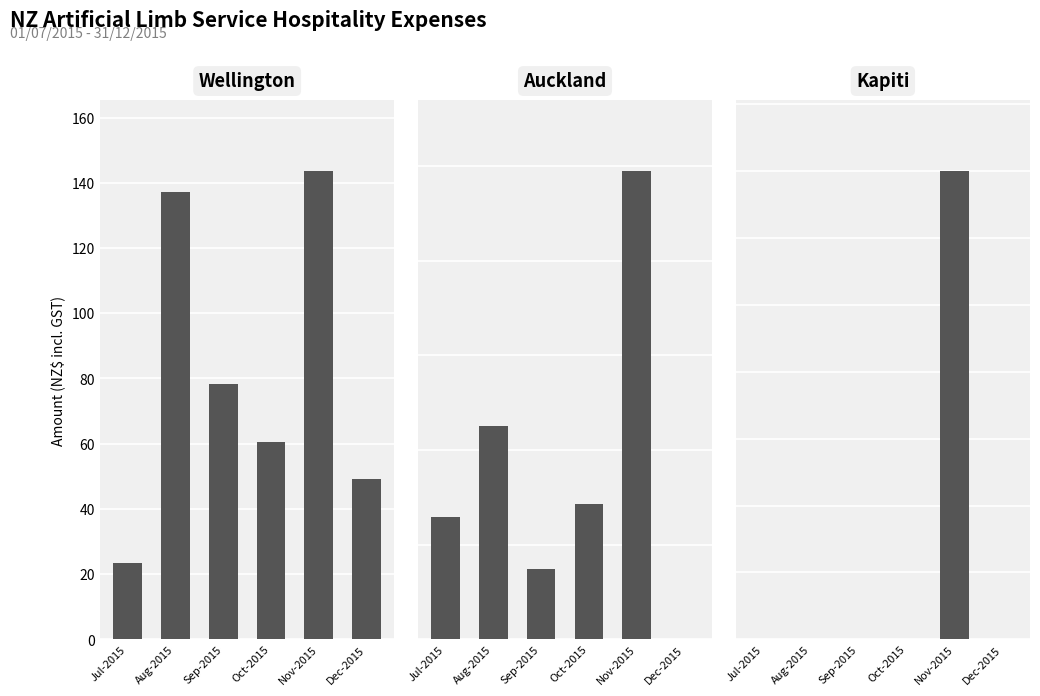

What is the approximate value of Auckland at Jul-2015?

12.9